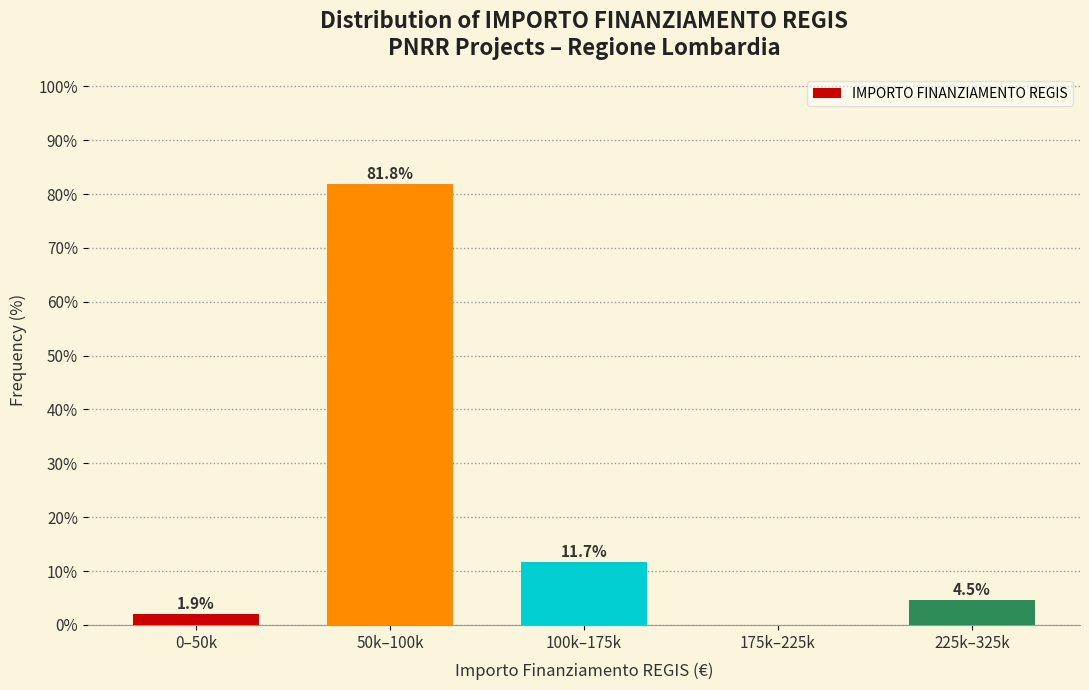

Reading left to right, list all the values displayed in this chart.

0–50k=1.9	50k–100k=81.8	100k–175k=11.7	175k–225k=0.0	225k–325k=4.5